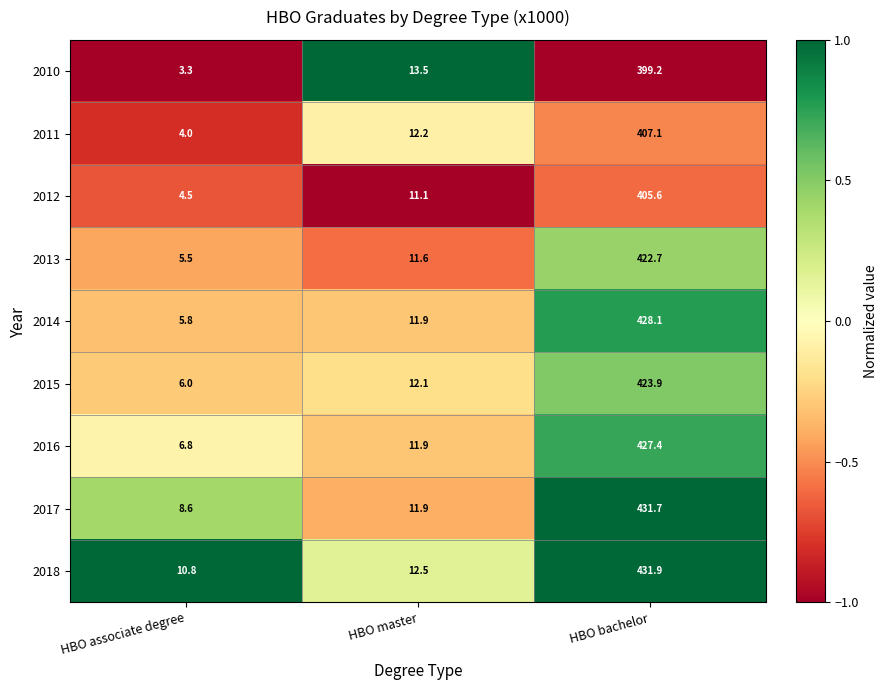

At which category is the sum across all series the highest?

HBO bachelor